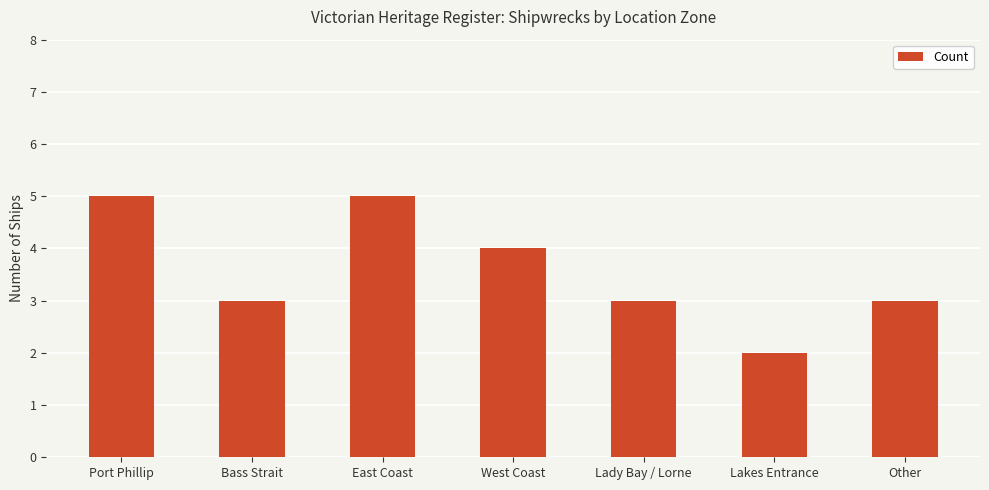

The value at Lady Bay / Lorne is 3. True or false?

True